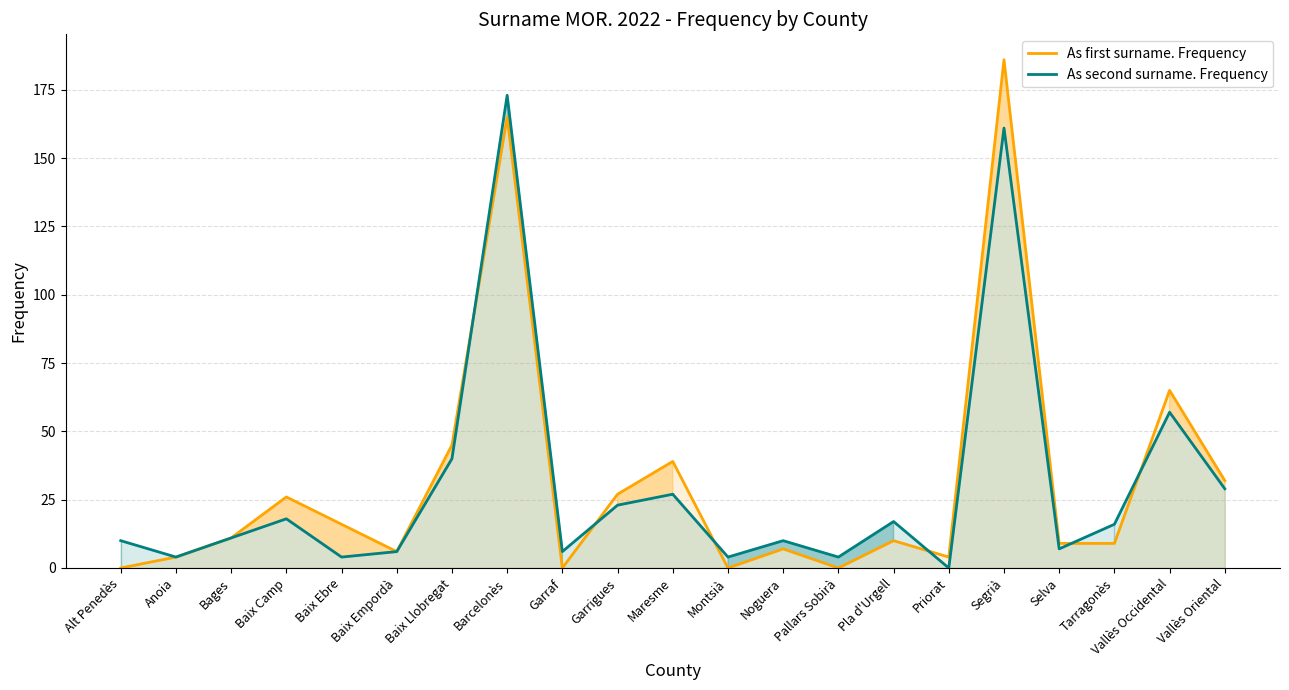

Reading right to left, what are all the values shown in this chart?

As first surname. Frequency: 32	65	9	9	186	4	10	0	7	0	39	27	0	165	45	6	16	26	11	4	0
As second surname. Frequency: 29	57	16	7	161	0	17	4	10	4	27	23	6	173	40	6	4	18	11	4	10